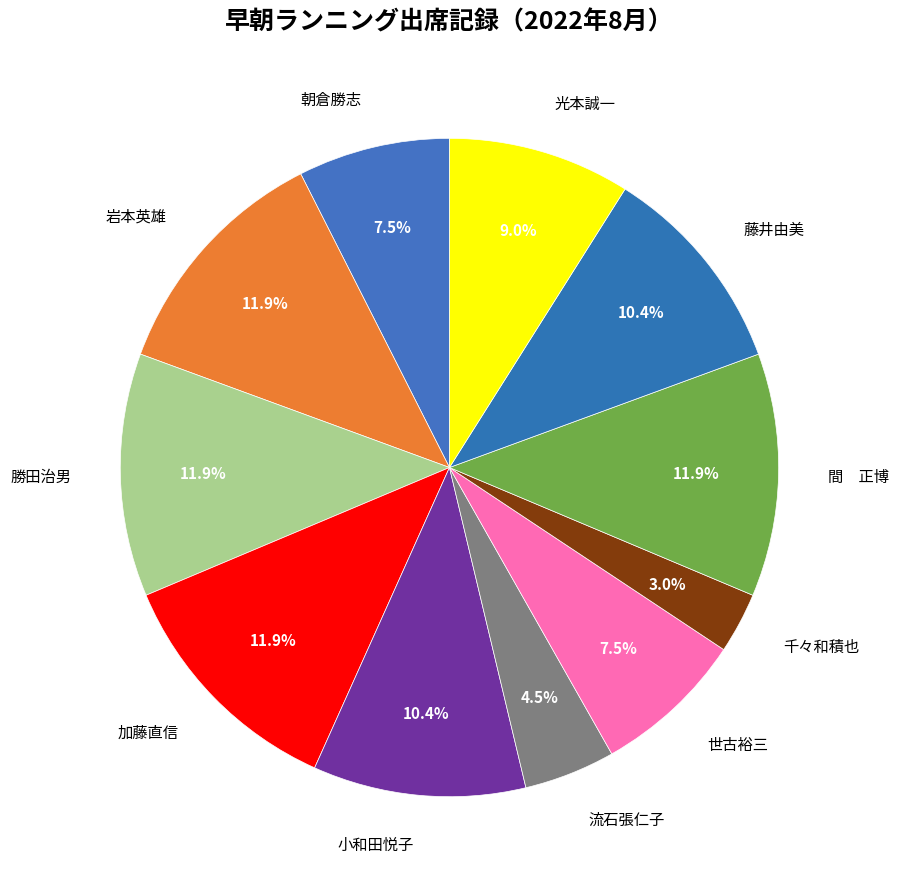

Is there any slice that represents more than half of the pie?

No